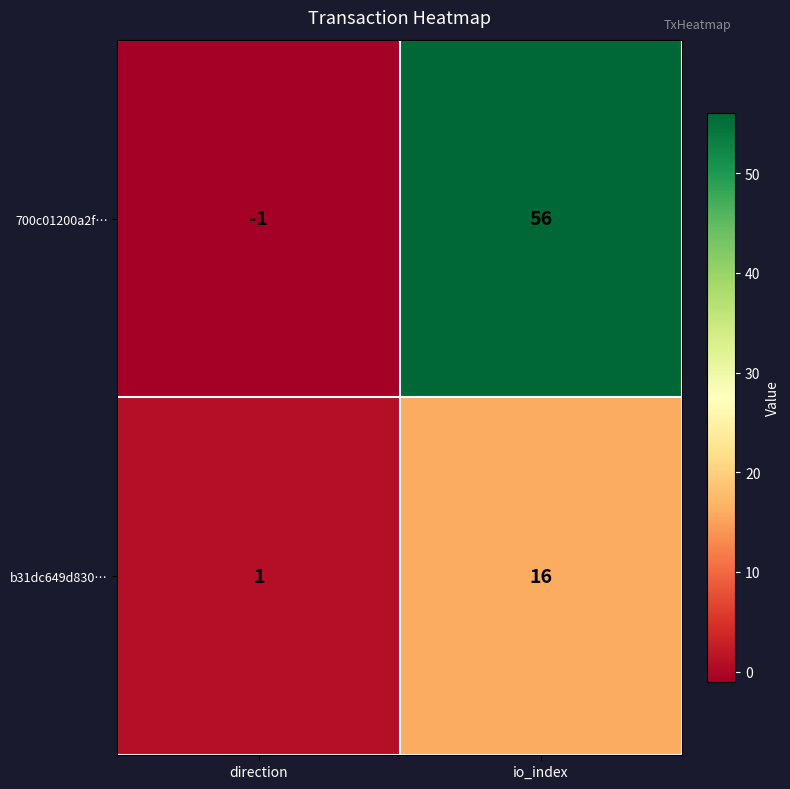

Reading left to right, list all the values displayed in this chart.

700c01200a2f…: -1	56
b31dc649d830…: 1	16